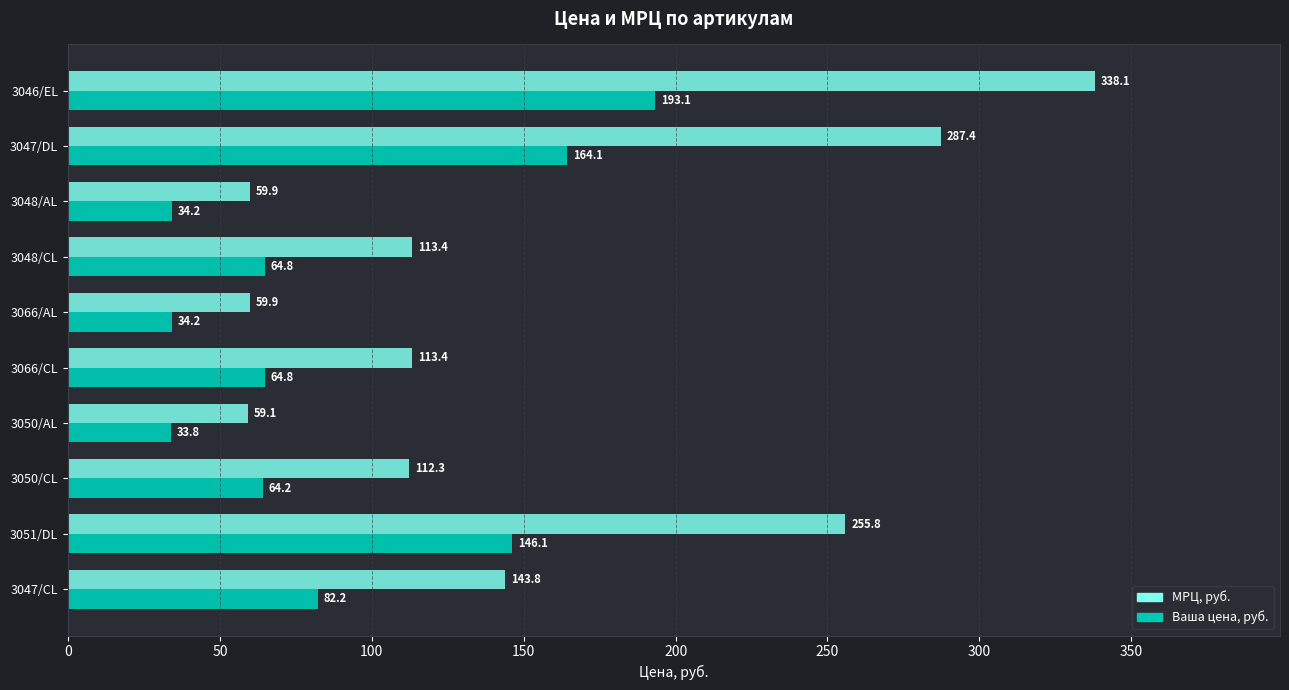

At which label does МРЦ, руб. reach its peak?

3046/EL